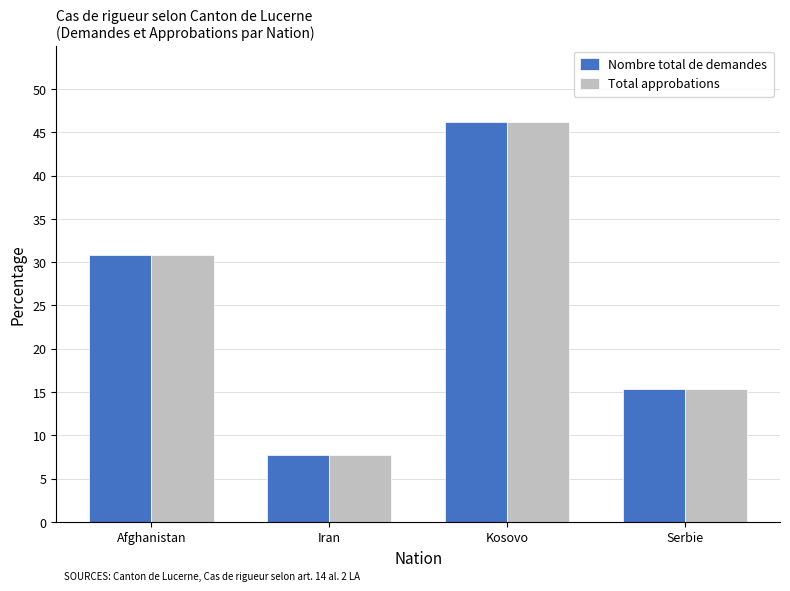

Reading right to left, what are all the values shown in this chart?

Nombre total de demandes: Serbie=15.4	Kosovo=46.2	Iran=7.7	Afghanistan=30.8
Total approbations: Serbie=15.4	Kosovo=46.2	Iran=7.7	Afghanistan=30.8